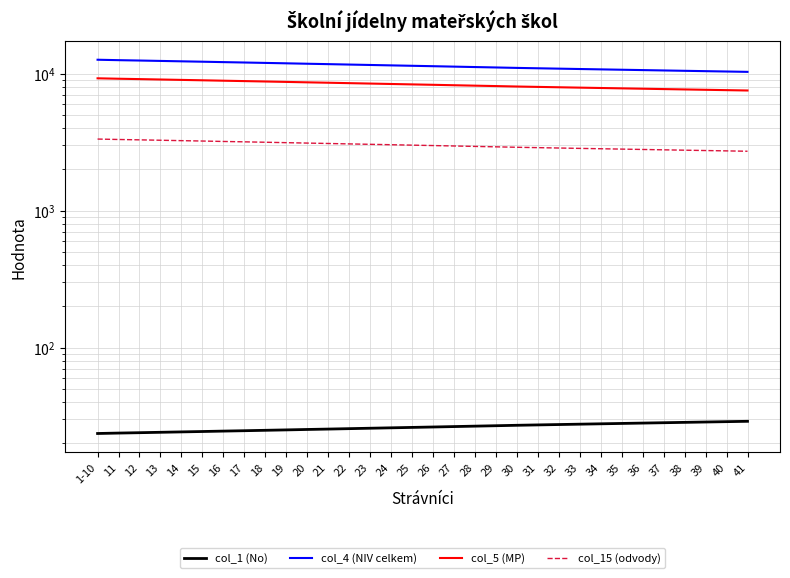

What is the label of the 31st point from the right?

11